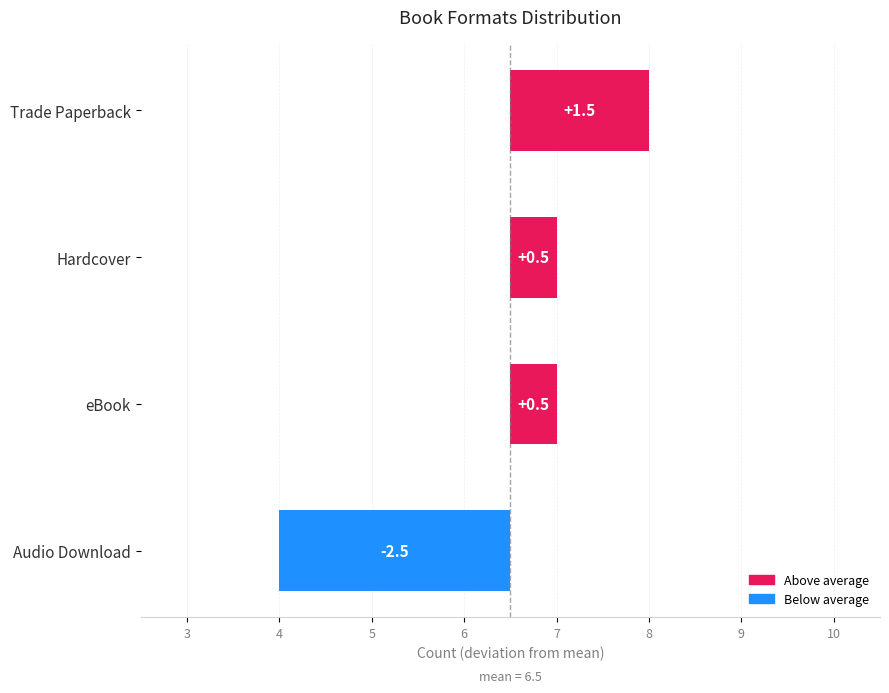

How many data points are above 0?

3